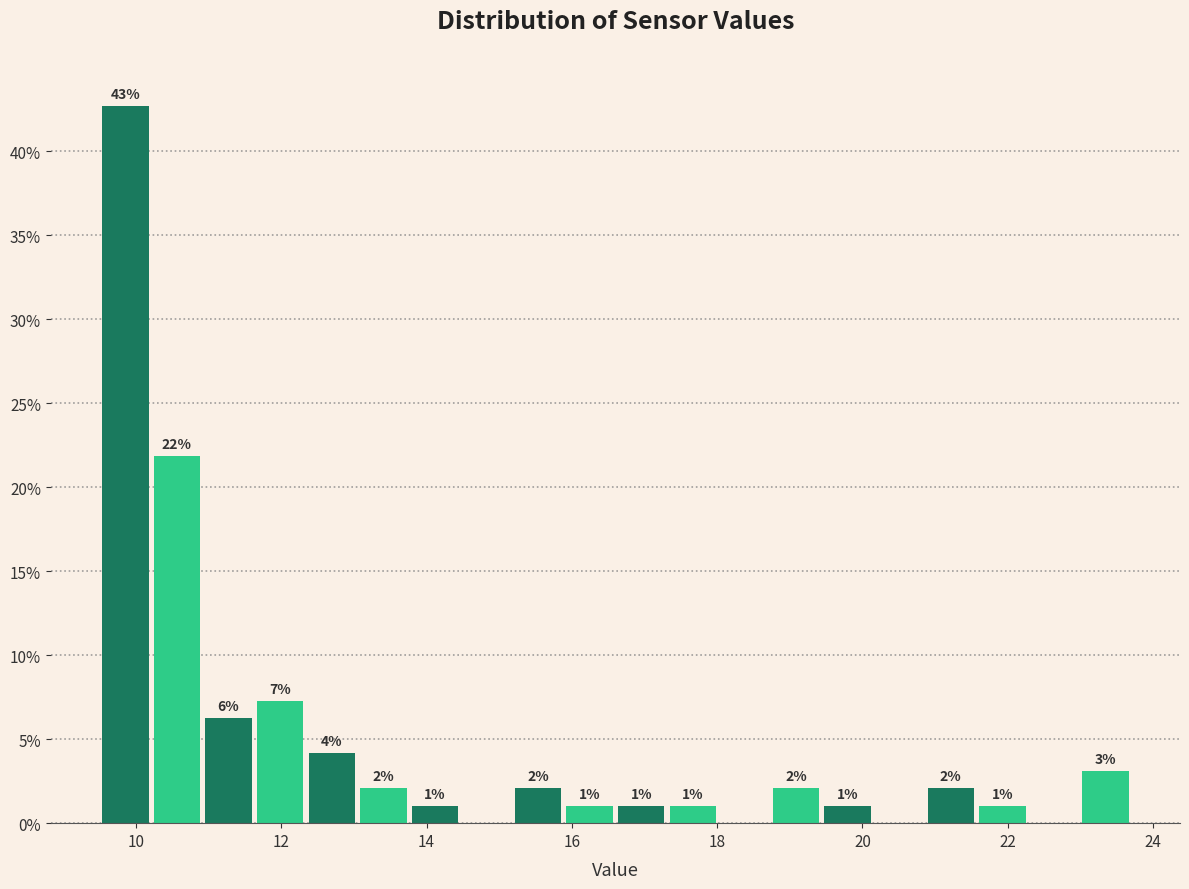

Read against the x-axis, roughly where is the centre of the tallest bar?

9.8